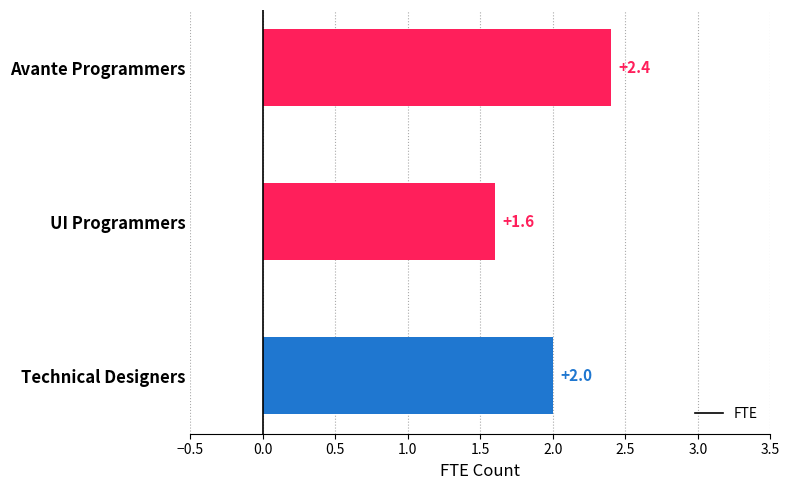

What is the ratio of the value at UI Programmers to the value at Avante Programmers?

0.7